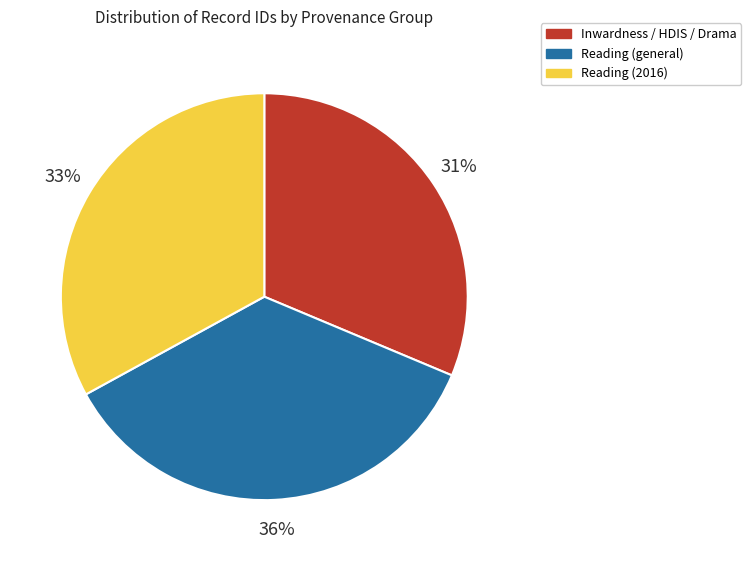

How many segments does this pie chart have?

3